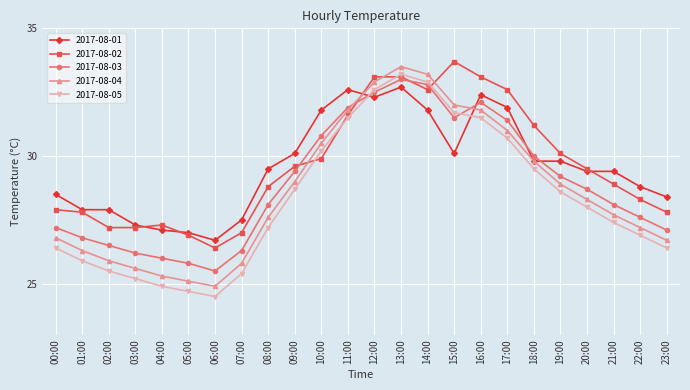

What is the minimum value shown in the chart?

24.5